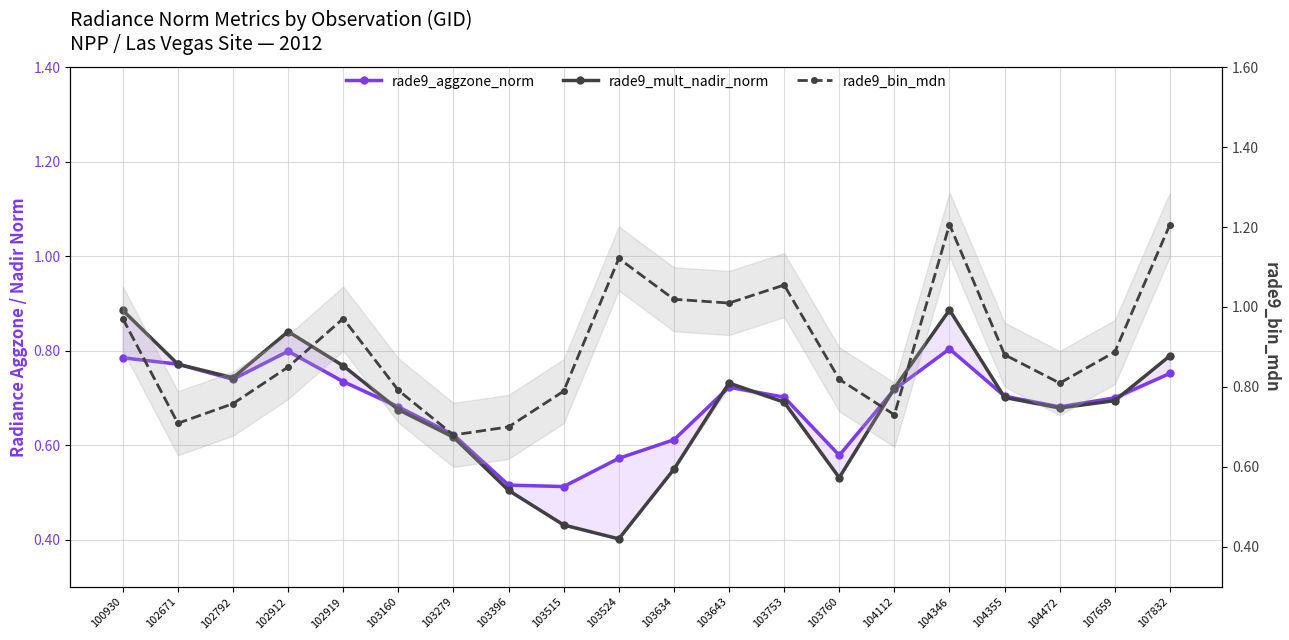

What is the lowest value of the rade9_bin_mdn series?

0.7